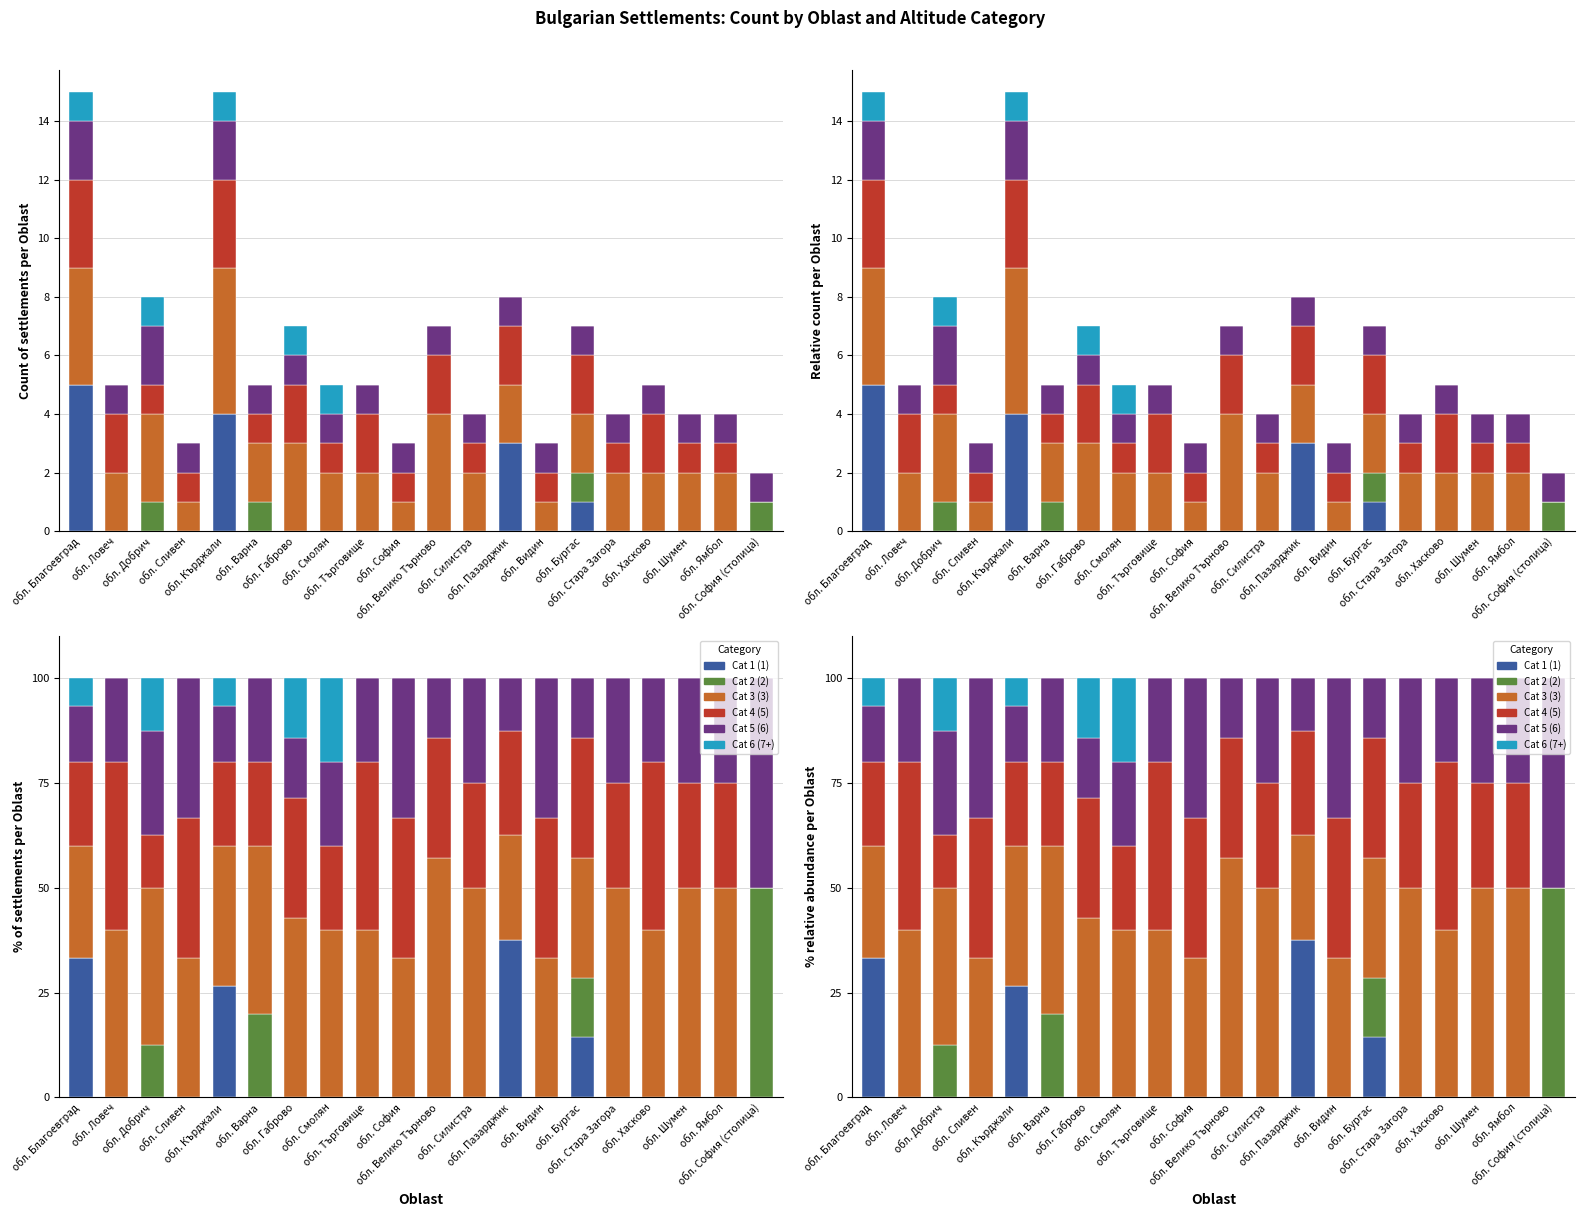

Reading left to right, what are all the values shown in this chart?

Cat 1 (1): 33.3	0.0	0.0	0.0	26.7	0.0	0.0	0.0	0.0	0.0	0.0	0.0	37.5	0.0	14.3	0.0	0.0	0.0	0.0	0.0
Cat 2 (2): 0.0	0.0	12.5	0.0	0.0	20.0	0.0	0.0	0.0	0.0	0.0	0.0	0.0	0.0	14.3	0.0	0.0	0.0	0.0	50.0
Cat 3 (3): 26.7	40.0	37.5	33.3	33.3	40.0	42.9	40.0	40.0	33.3	57.1	50.0	25.0	33.3	28.6	50.0	40.0	50.0	50.0	0.0
Cat 4 (5): 20.0	40.0	12.5	33.3	20.0	20.0	28.6	20.0	40.0	33.3	28.6	25.0	25.0	33.3	28.6	25.0	40.0	25.0	25.0	0.0
Cat 5 (6): 13.3	20.0	25.0	33.3	13.3	20.0	14.3	20.0	20.0	33.3	14.3	25.0	12.5	33.3	14.3	25.0	20.0	25.0	25.0	50.0
Cat 6 (7+): 6.7	0.0	12.5	0.0	6.7	0.0	14.3	20.0	0.0	0.0	0.0	0.0	0.0	0.0	0.0	0.0	0.0	0.0	0.0	0.0